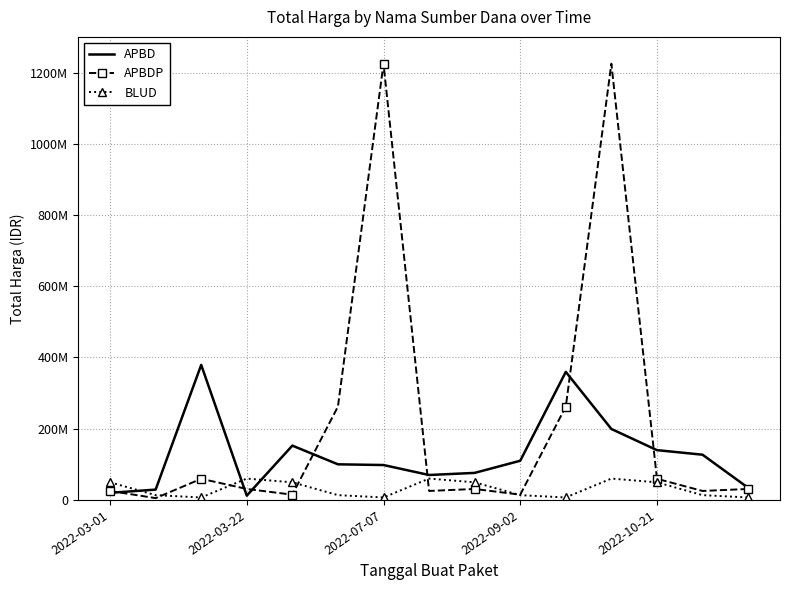

At which category is the sum across all series the highest?

11